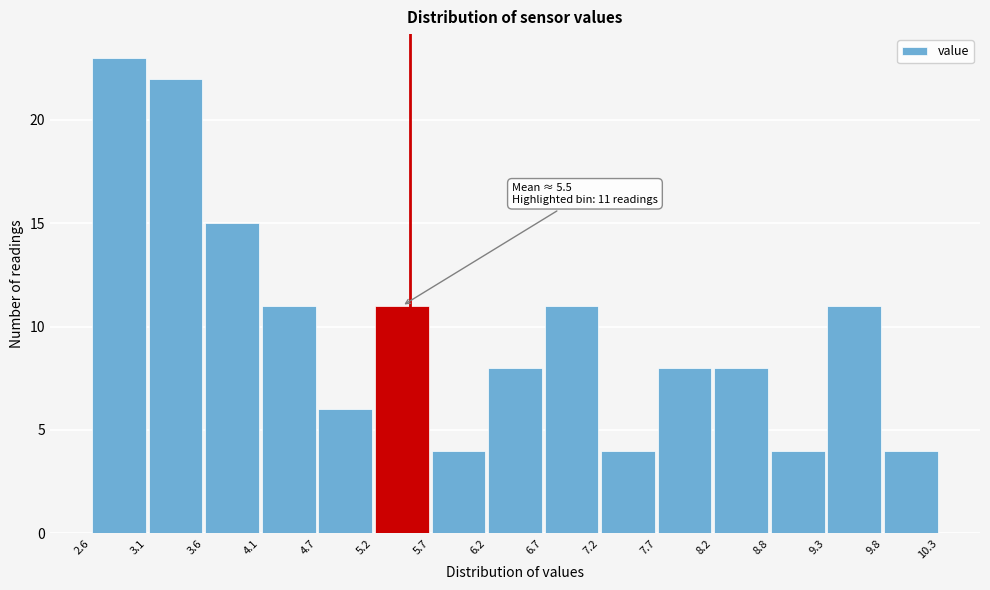

Over which range of the x-axis is the bar tallest?

2.6 to 3.1